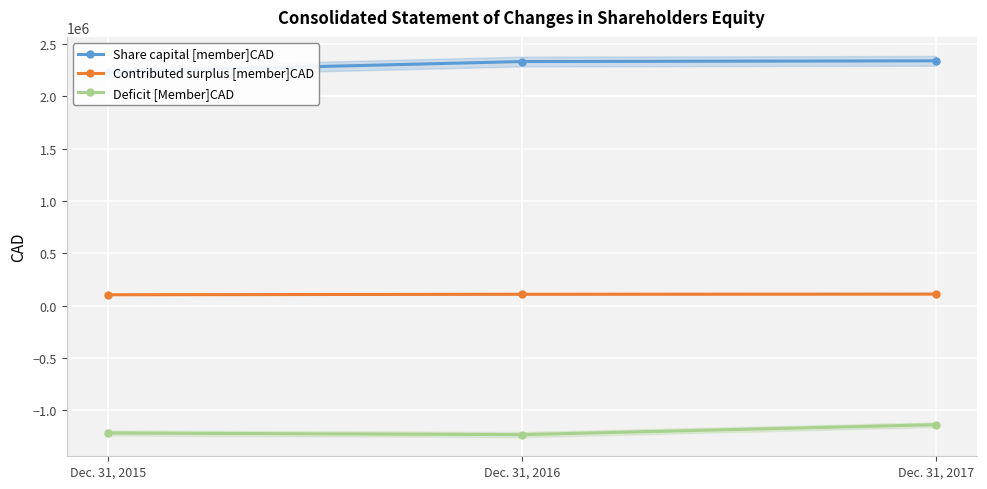

What is the sum of the Share capital [member]CAD values at Dec. 31, 2016 and Dec. 31, 2017?

4675000